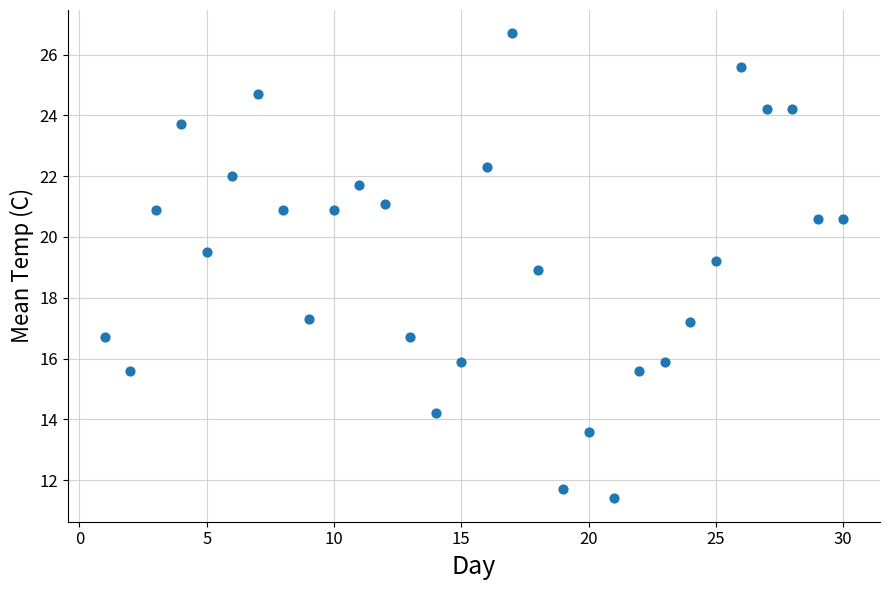

What is the range of Y values (max minus min)?

15.3